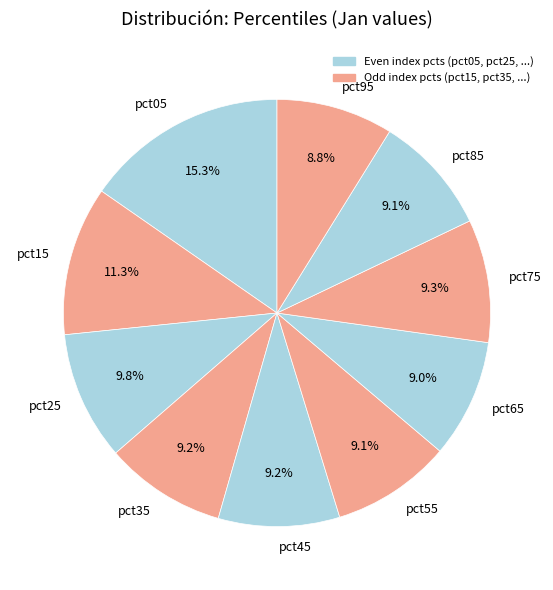

Count the number of slices in the pie.

10